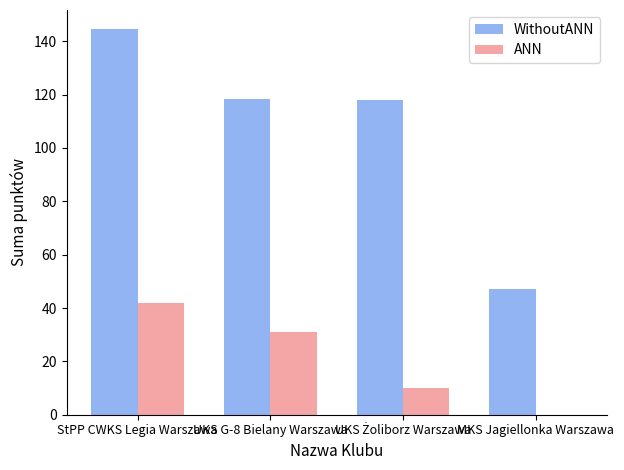

How many series are shown in this chart?

2